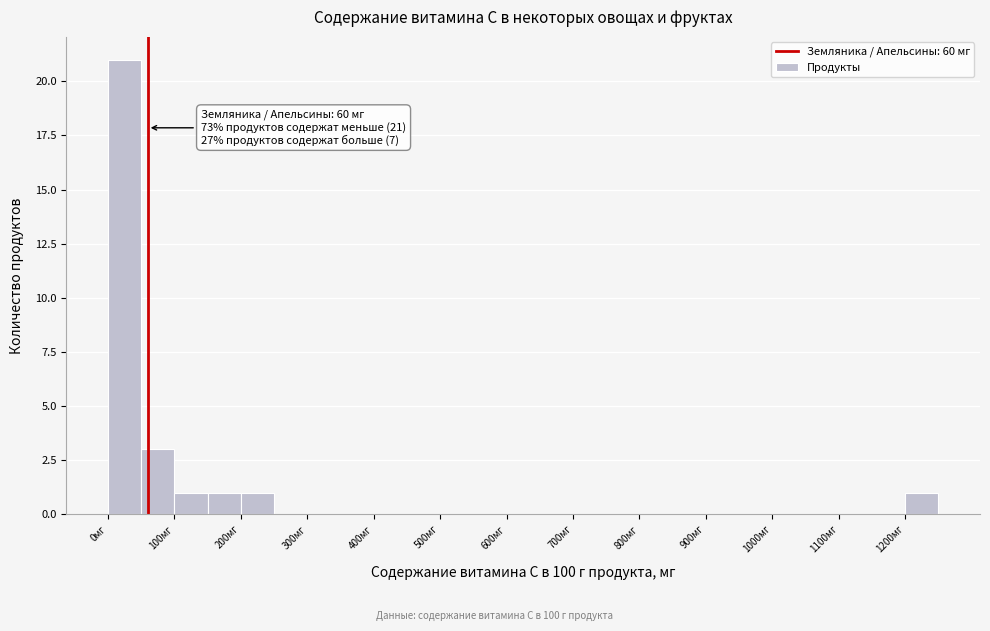

Over which range of the x-axis is the bar tallest?

0 to 50